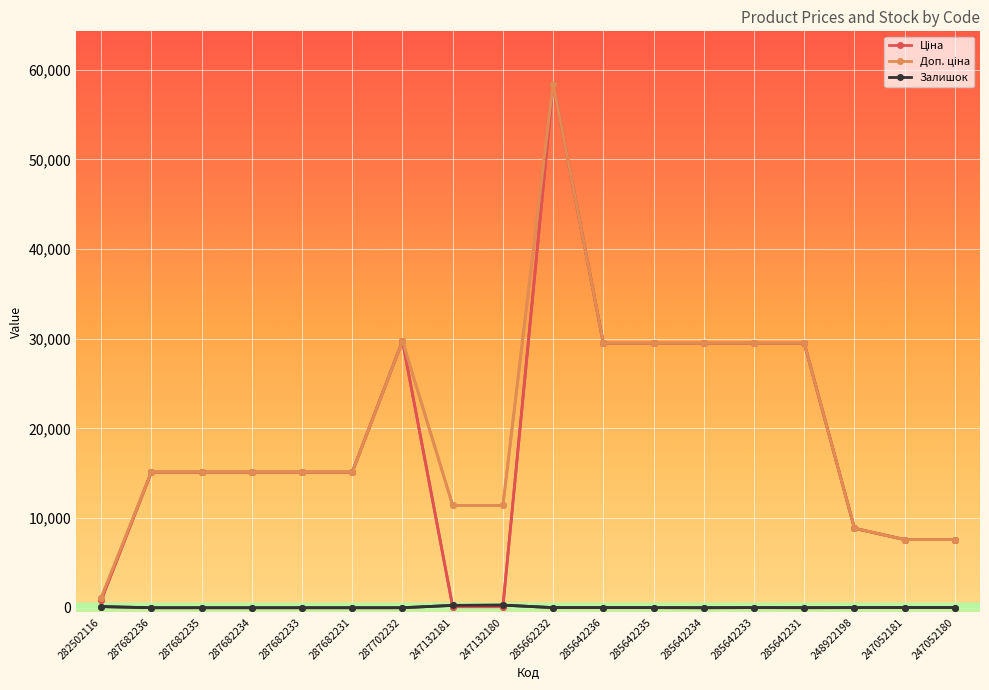

True or false: Залишок has a value of 0.0 at 287702232.

True